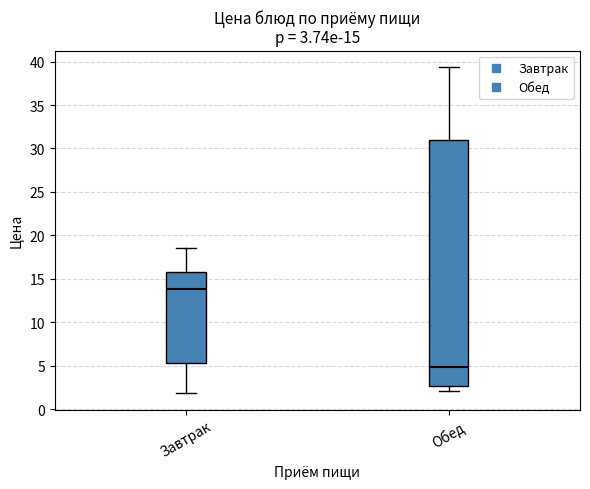

Comparing the boxes themselves (not the whiskers), which one is the tallest?

Обед